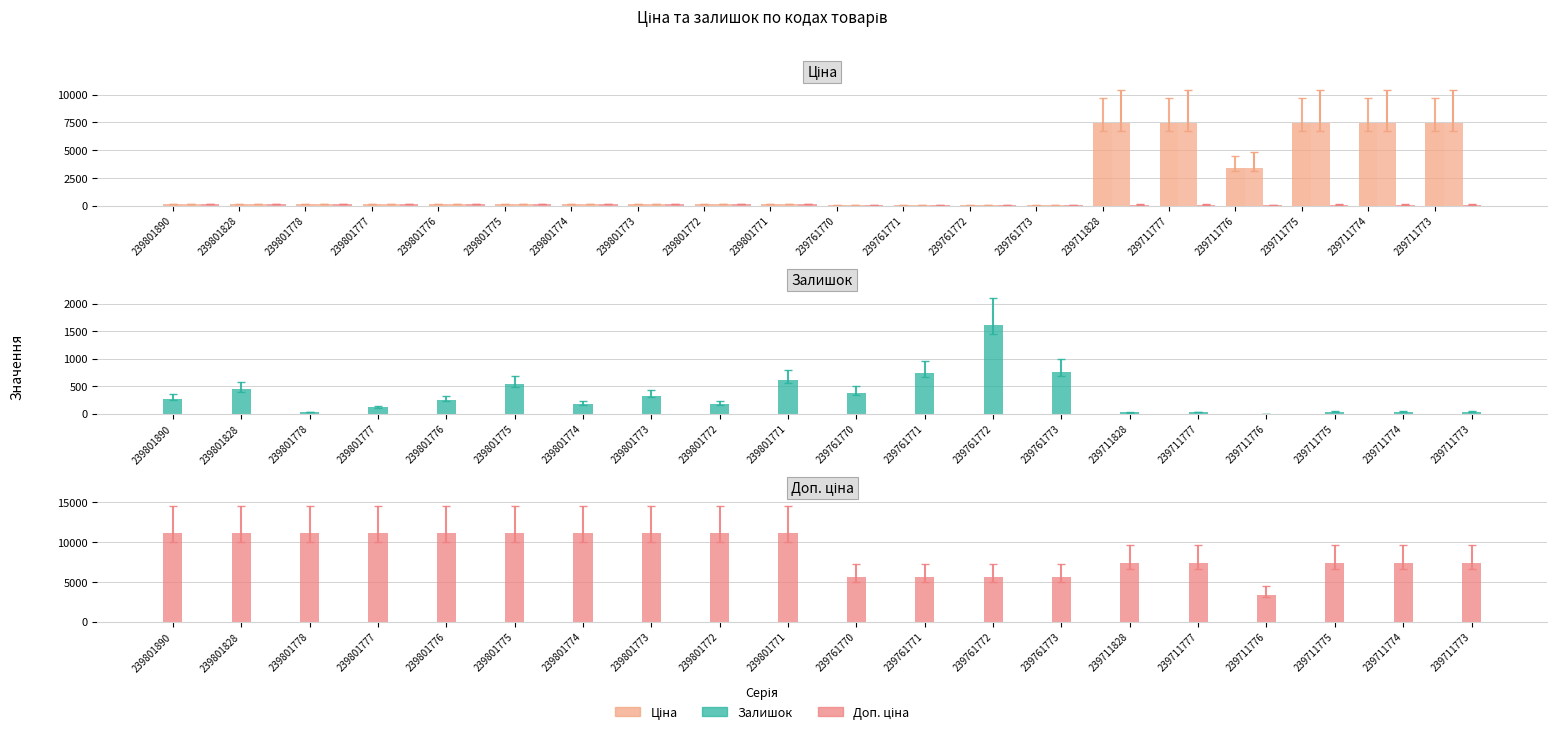

At how many categories does at least one series exceed 760?

20